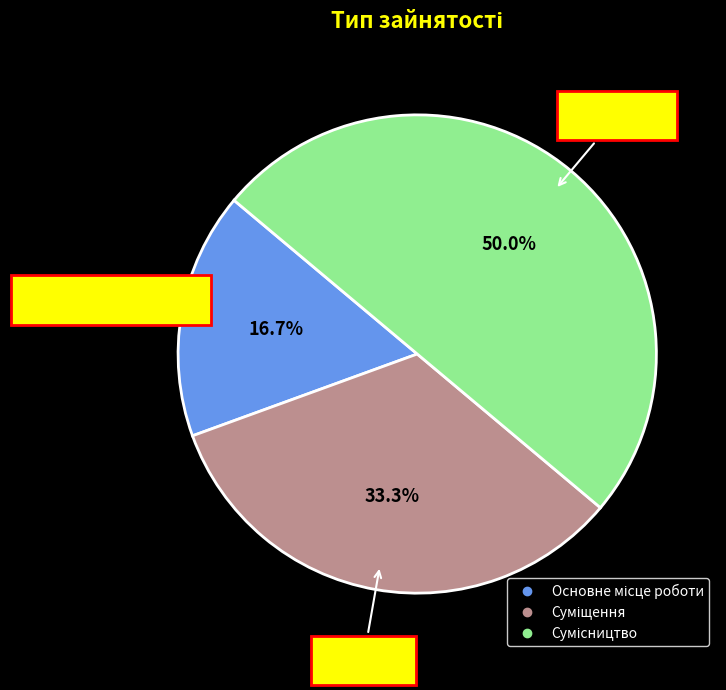

Is it true that Суміщення is 41% of the pie?

False